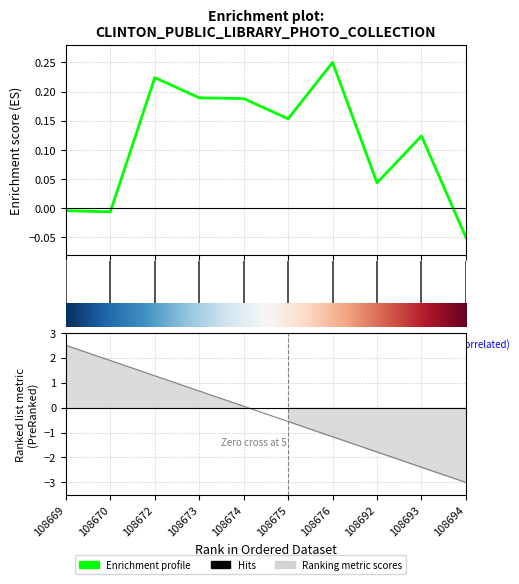

Reading left to right, list all the values displayed in this chart.

-0.0	-0.0	0.2	0.2	0.2	0.2	0.2	0.0	0.1	-0.1